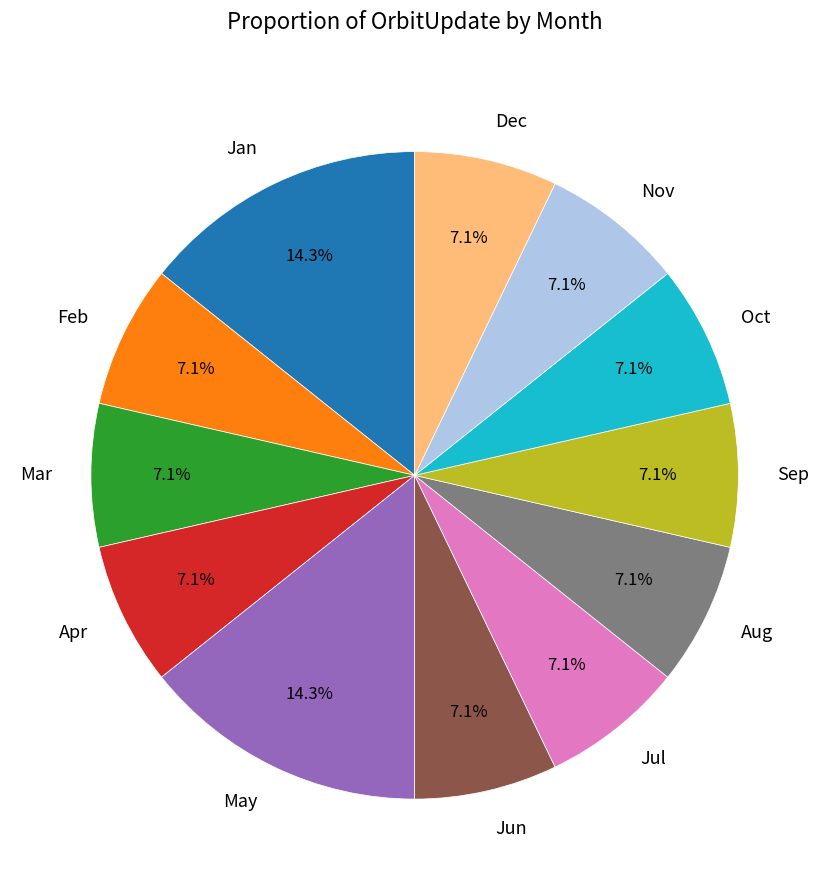

Count the number of slices in the pie.

12